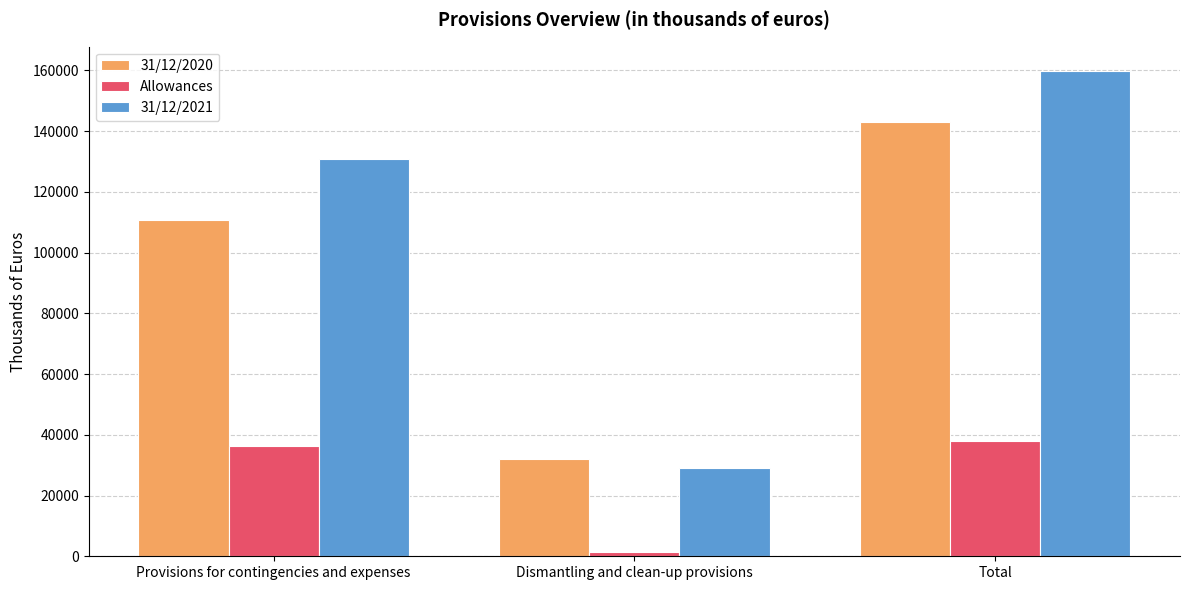

Which series has the largest total across all categories?

31/12/2021